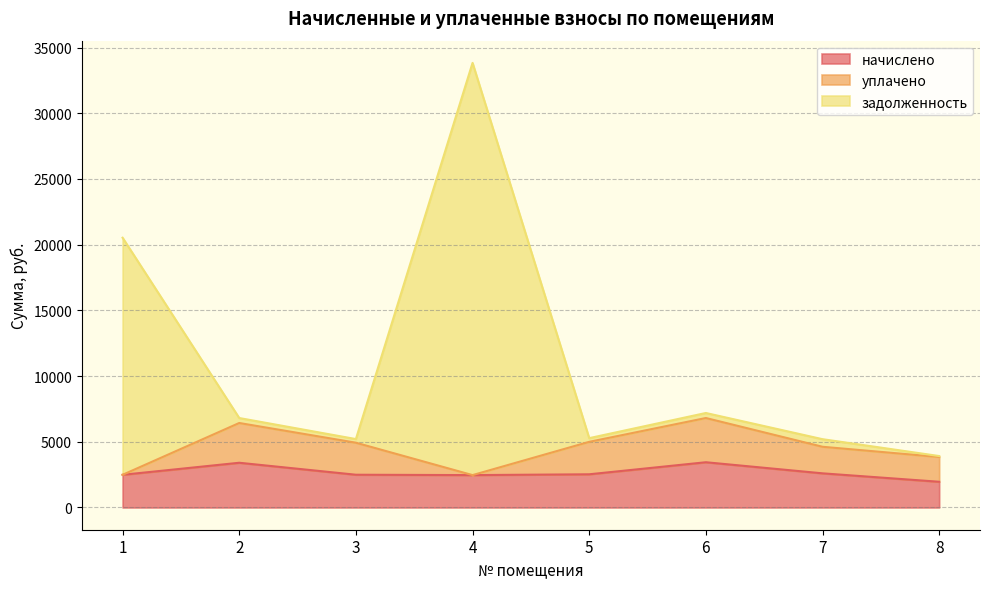

Is it true that начислено equals 2598.9 at 7?

True